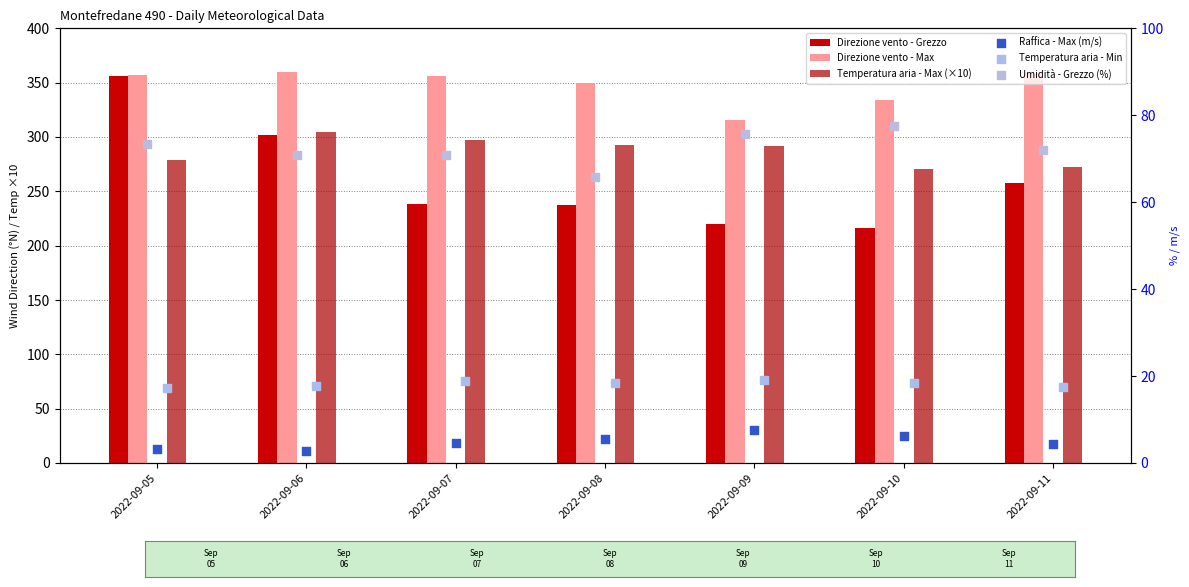

At which category is the sum across all series the highest?

2022-09-05